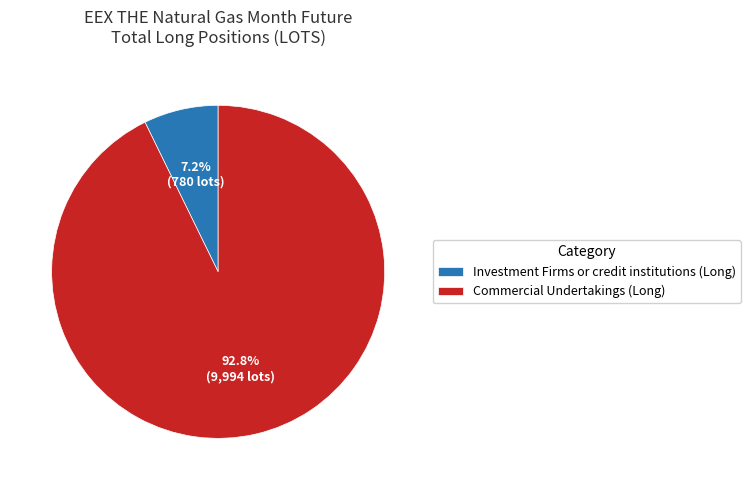

What portion of the pie excludes Commercial Undertakings (Long)?

7.2%